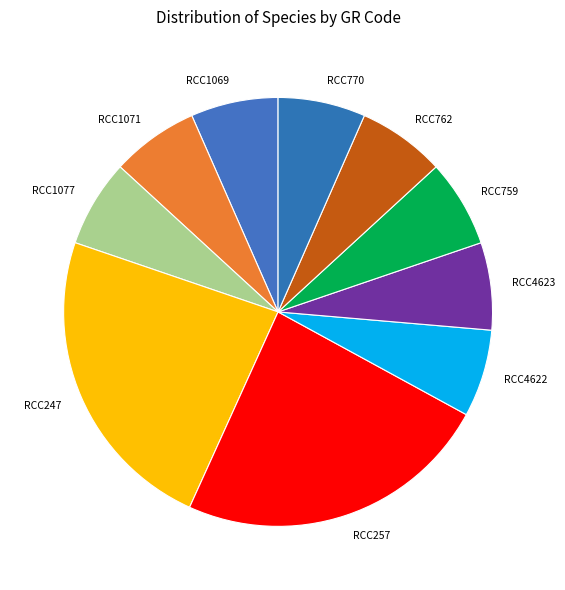

Is the sum of RCC1069 and RCC762 greater than half?

No